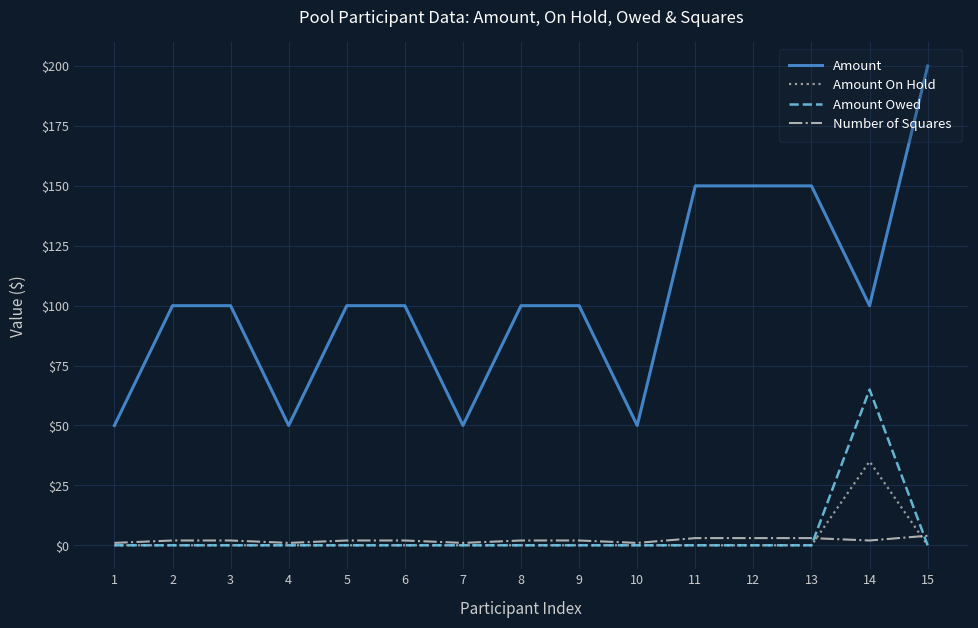

True or false: Amount and Number of Squares intersect in this chart.

False